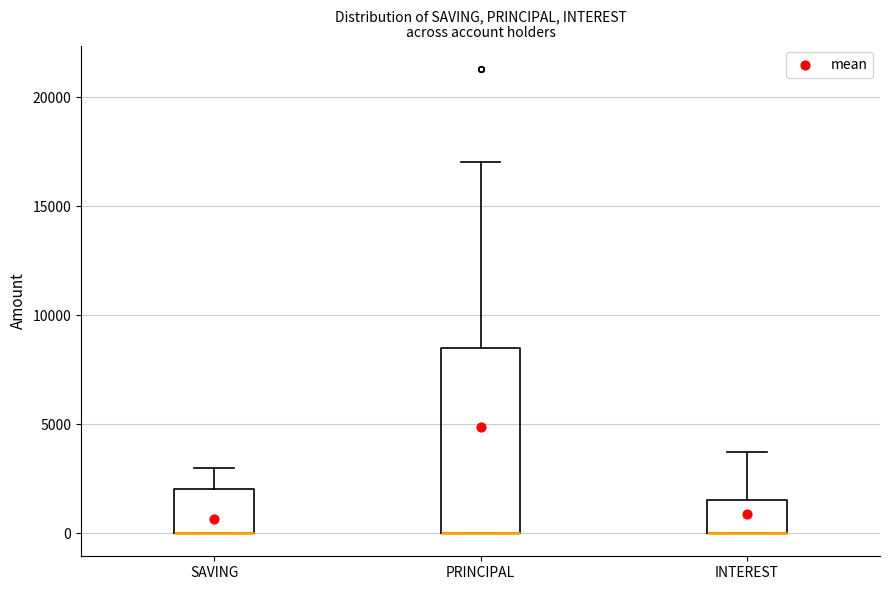

Where does the upper whisker of the box for PRINCIPAL end on the y-axis? The values are not printed on the chart, so give them approximately, as read against the axis.

17000